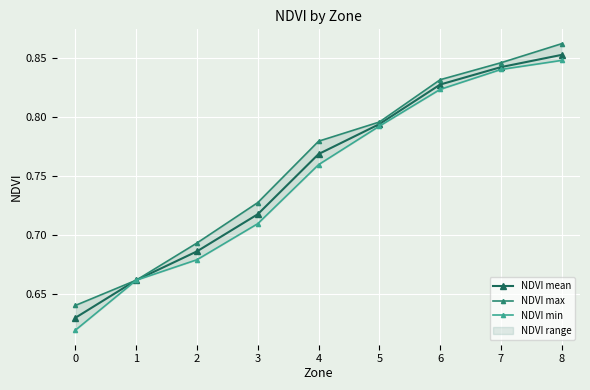

True or false: NDVI min and NDVI max intersect in this chart.

False